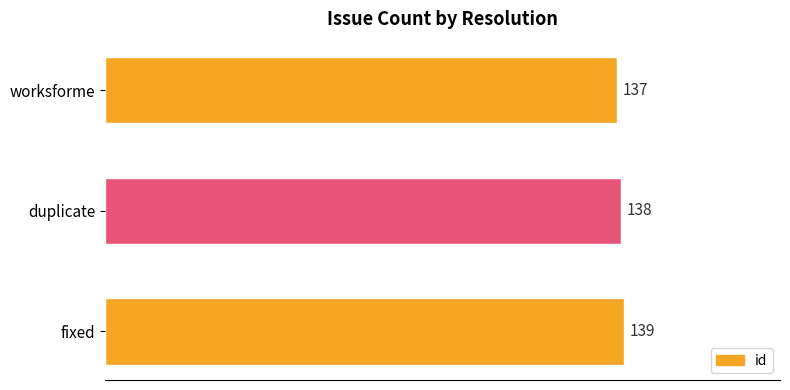

The value at duplicate is 138. True or false?

True